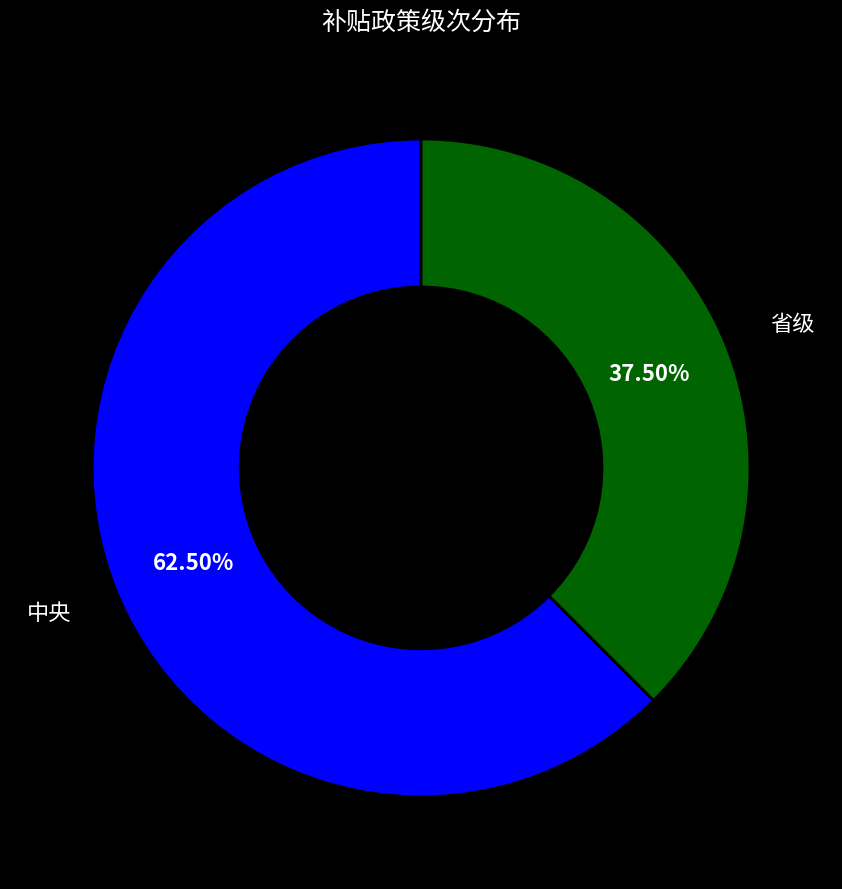

What is the majority slice?

中央